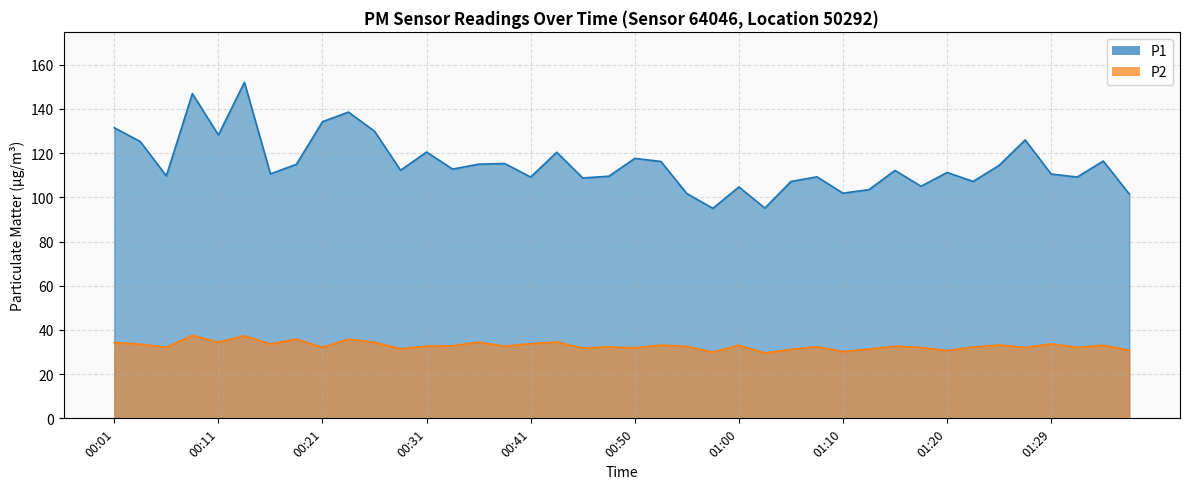

What are all the series names shown in the legend?

P1, P2